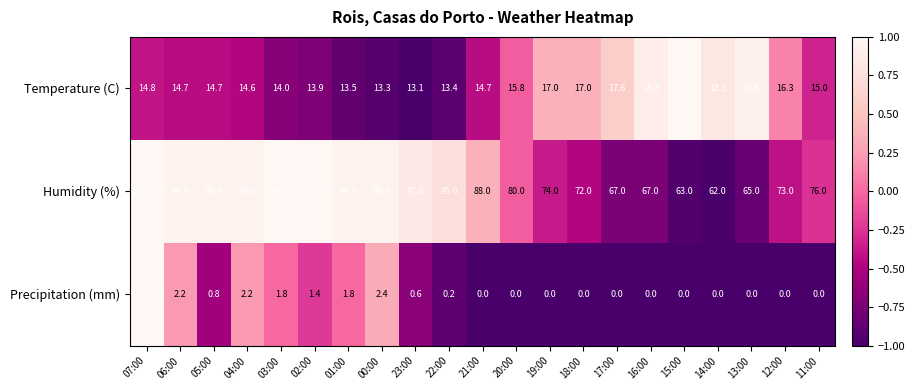

Is it true that Temperature (C) equals 13.9 at 02:00?

True